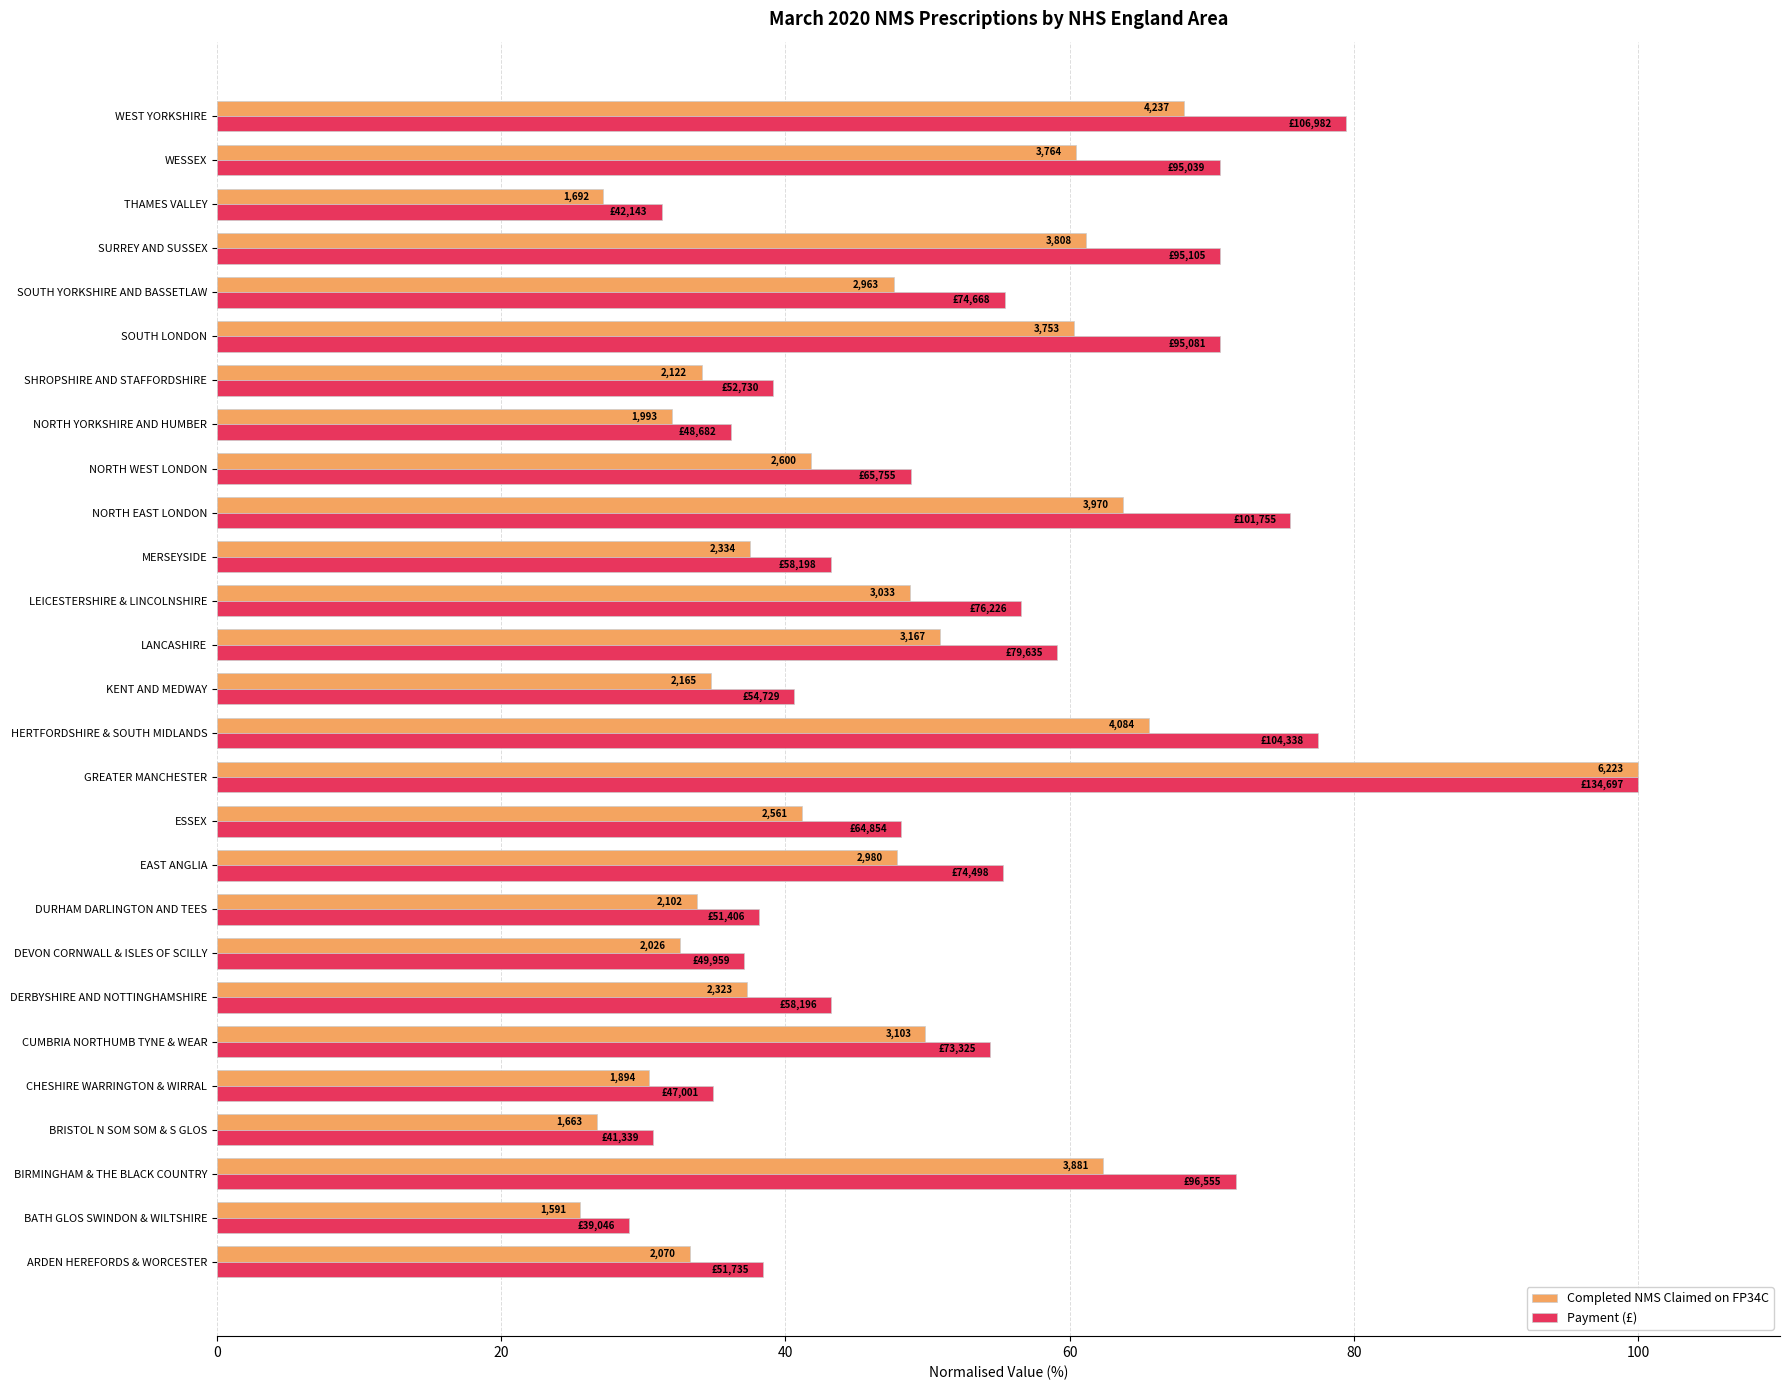

What is the difference between the maximum and minimum values in the Payment (£) series?

71.0